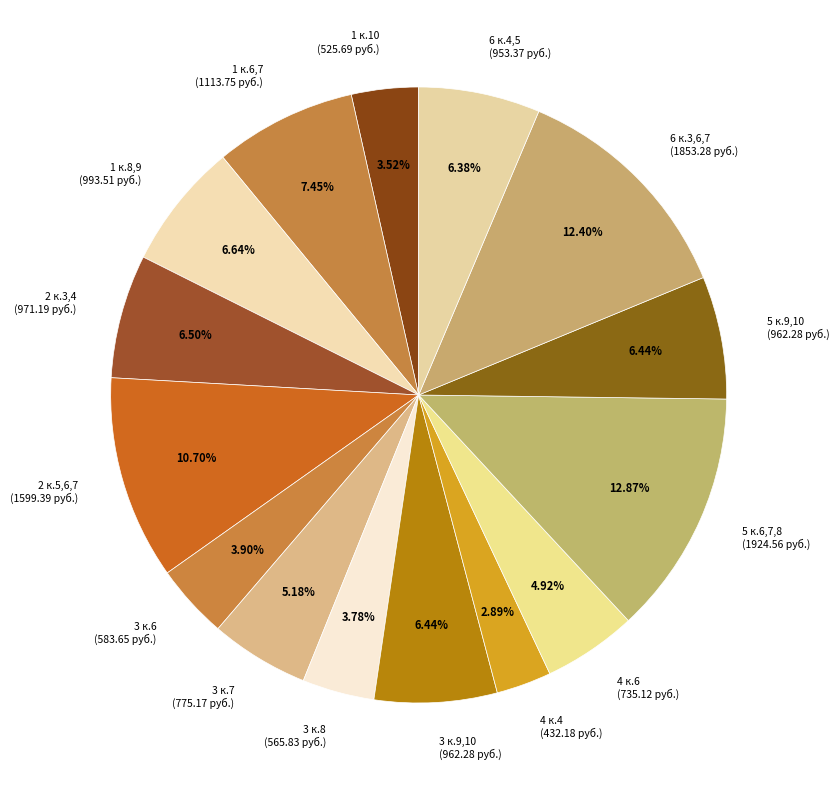

What percentage is the 6 к.3,6,7 slice, to the nearest percent?

12%